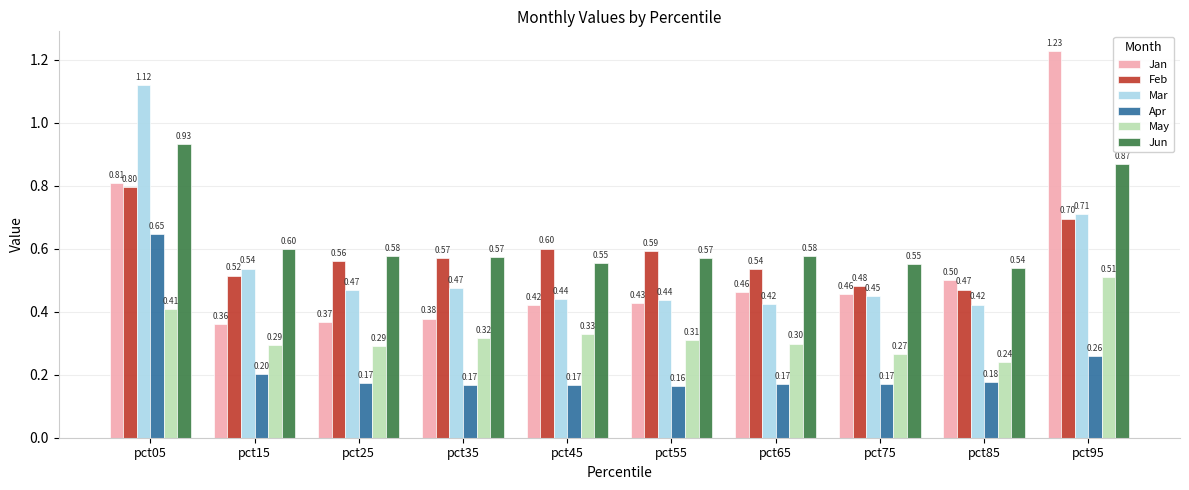

At which category is the sum across all series the highest?

pct05